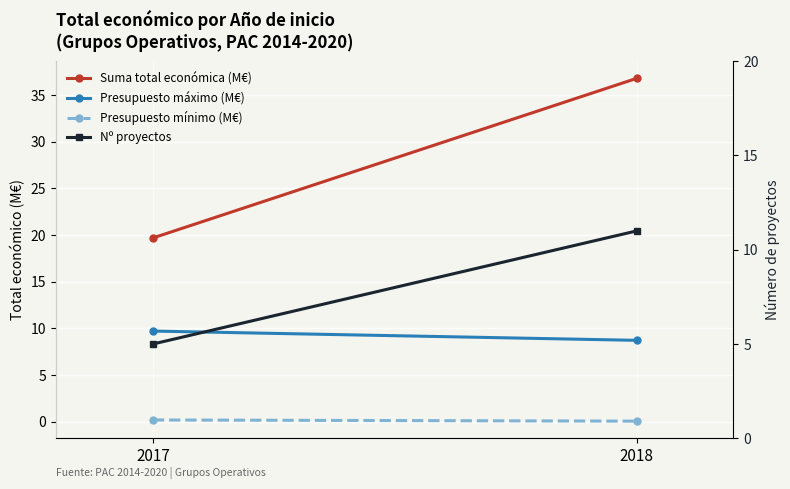

What is the total value across all series at 2017?

34.5